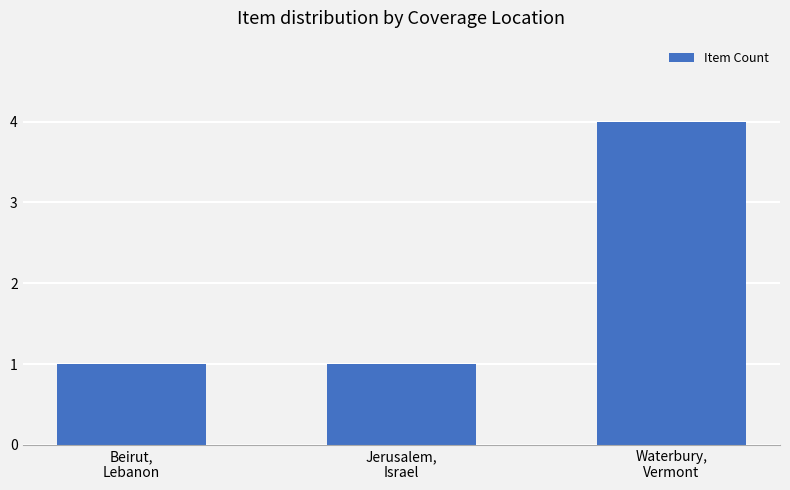

How many distinct data groups are displayed?

1